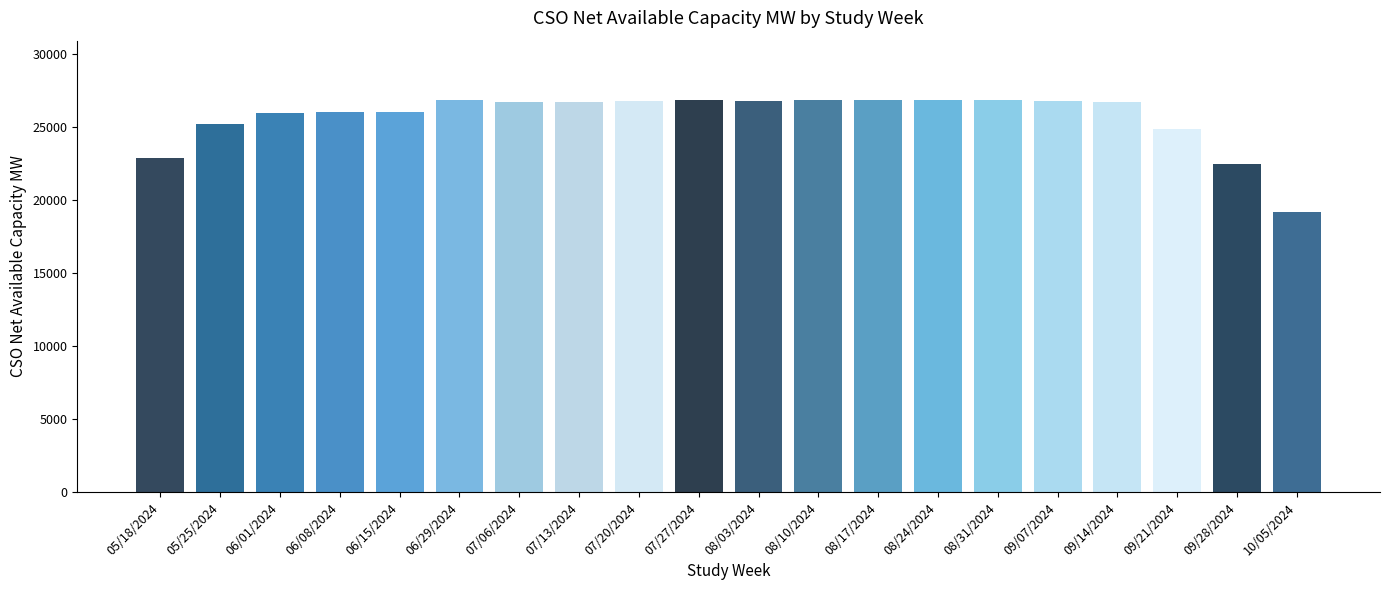

What is the greatest value displayed?

26855